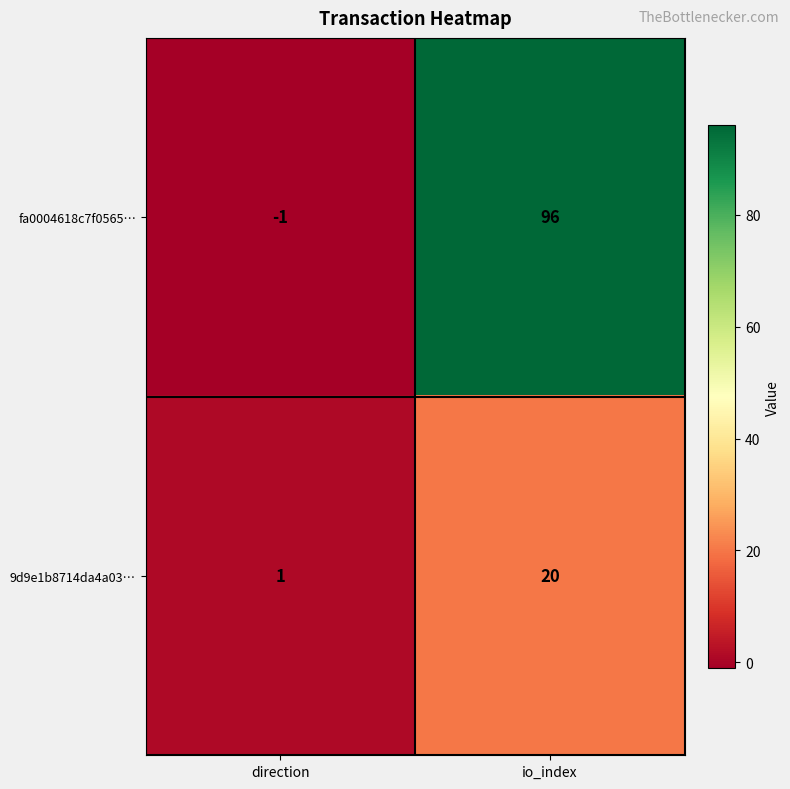

What is the smallest value displayed?

-1